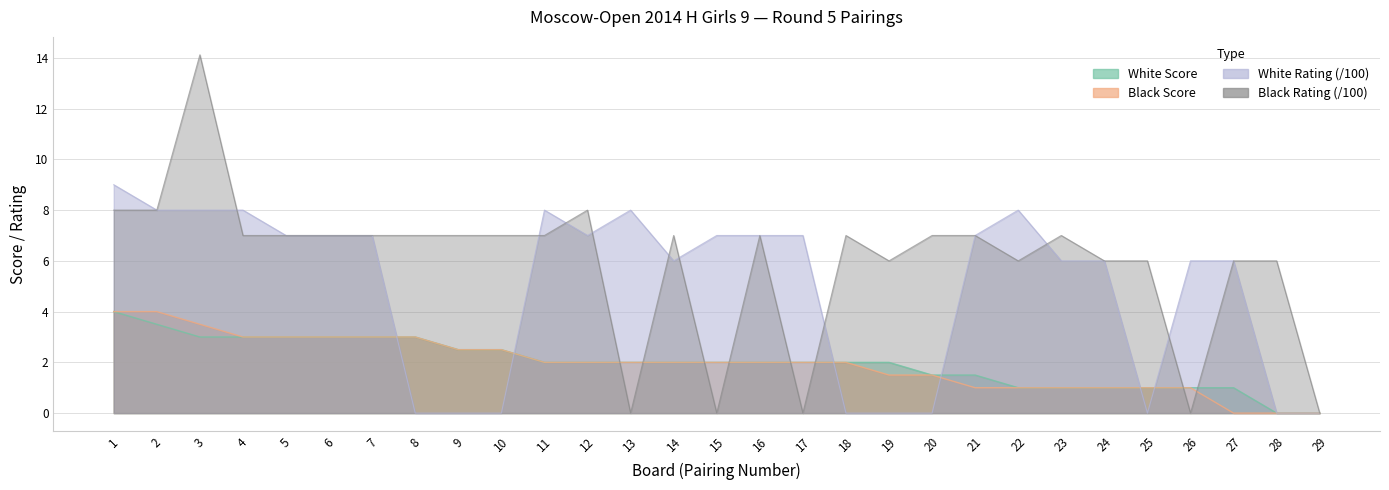

The value of White Rating at 13 is 8.0. True or false?

True